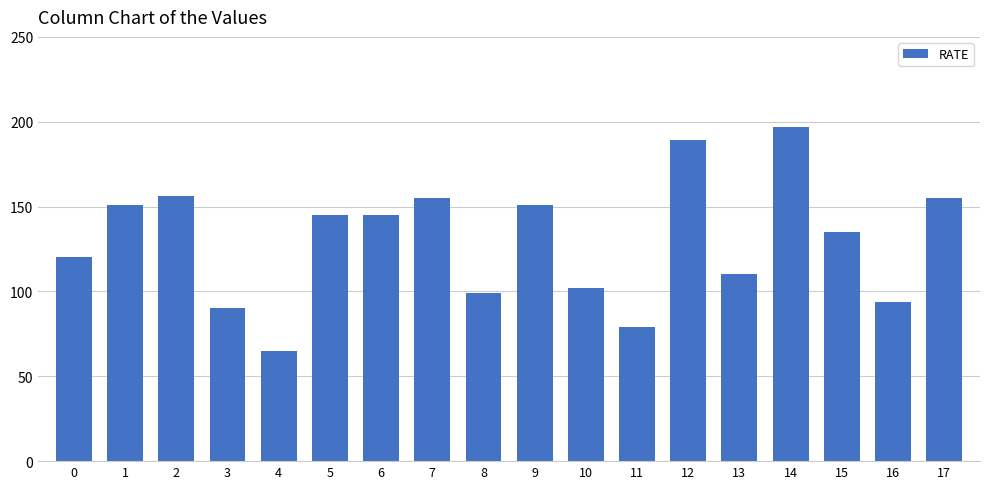

Approximately how many times larger is the value at 4 compared to 5?

0.4